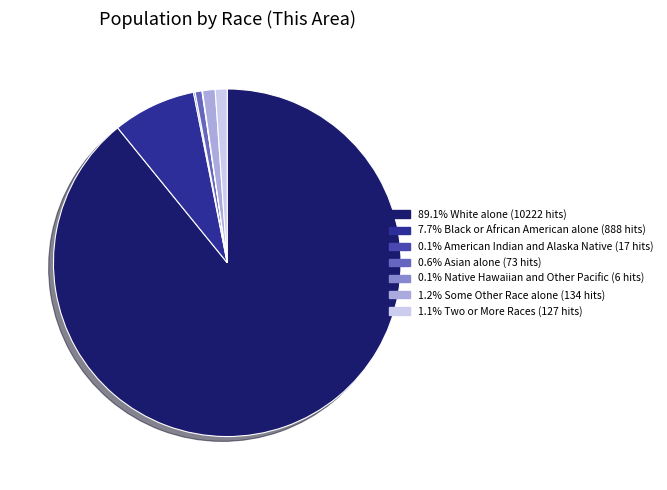

How many segments does this pie chart have?

7